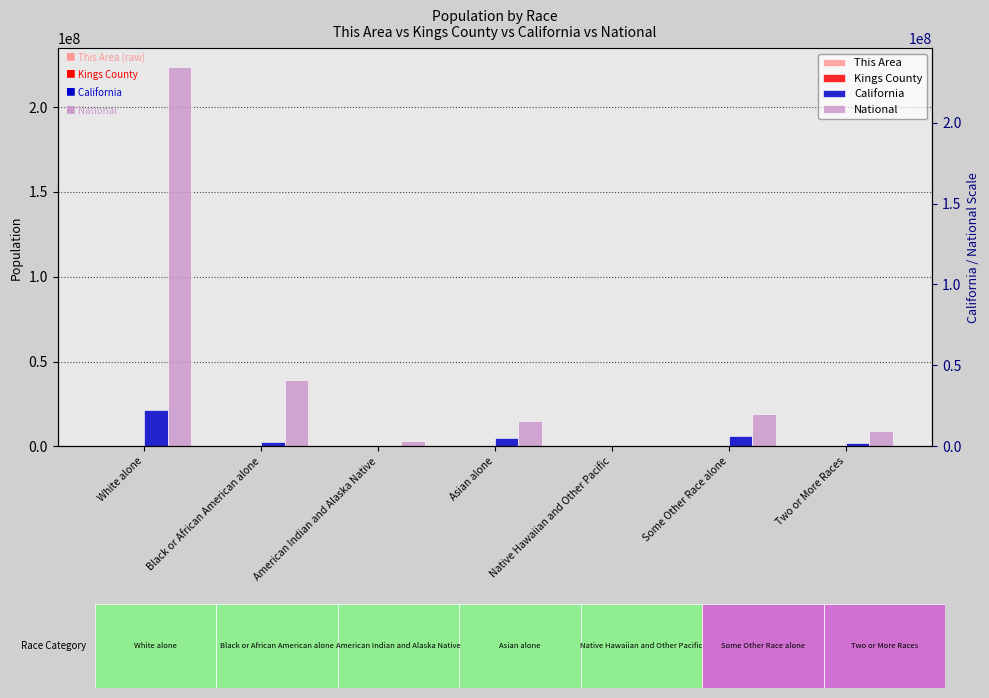

What is the difference between the maximum and minimum values in the This Area series?

5630